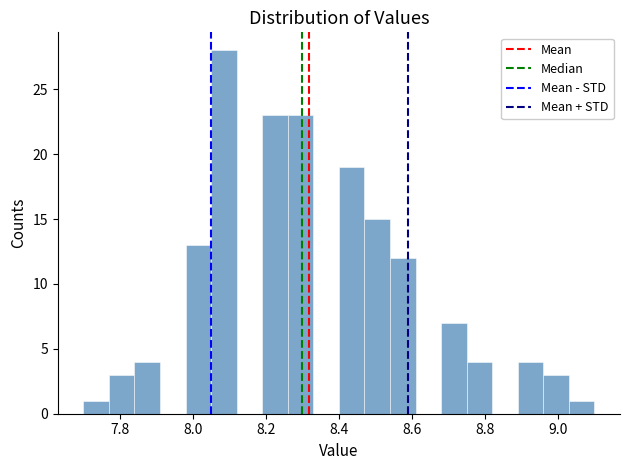

Around what value on the x-axis is the tallest bar? Give the approximate position of its centre, as read against the axis.

8.08